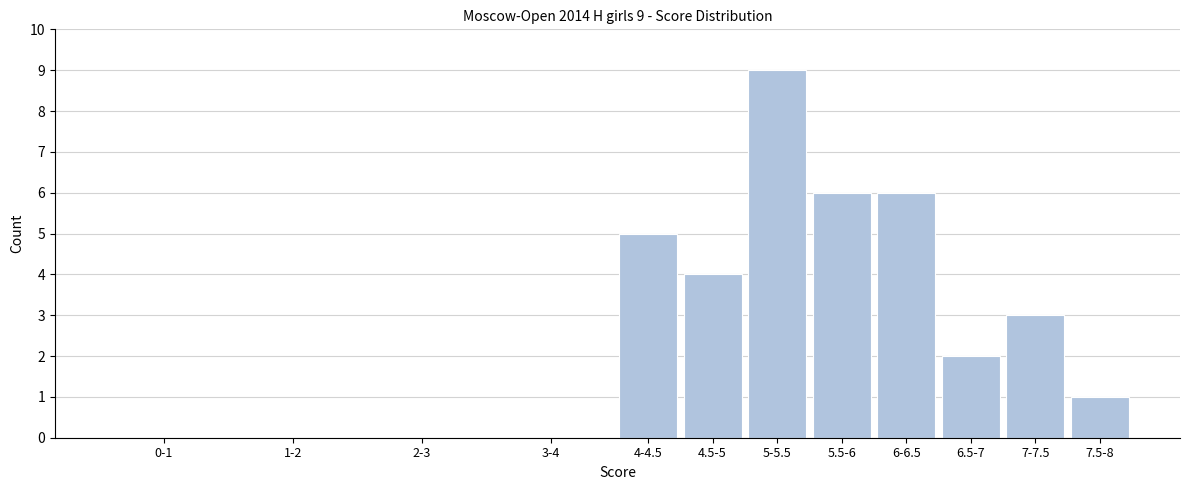

Reading left to right, transcribe all the data shown in this chart.

0-1=0	1-2=0	2-3=0	3-4=0	4-4.5=5	4.5-5=4	5-5.5=9	5.5-6=6	6-6.5=6	6.5-7=2	7-7.5=3	7.5-8=1